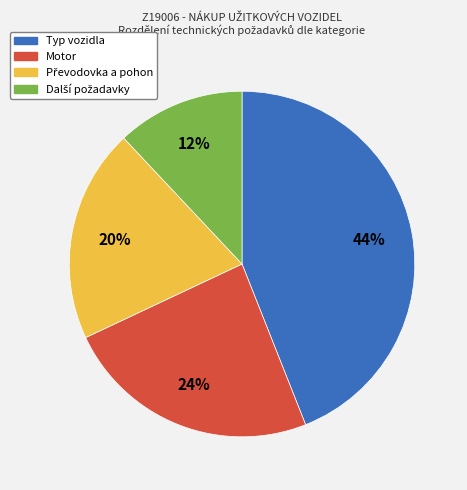

To the nearest percent, what is the difference between the largest and smallest slice percentages?

32%